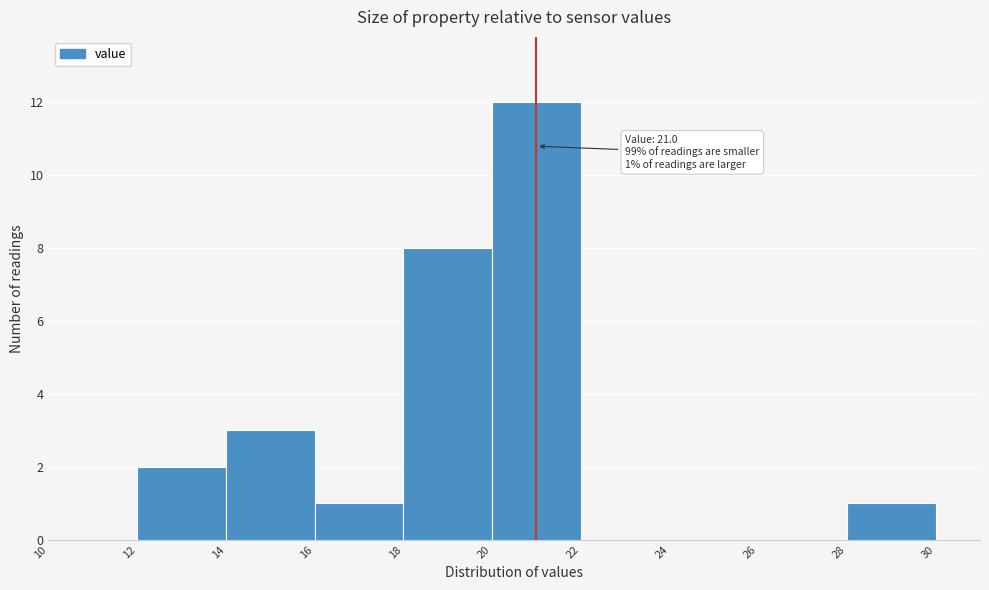

Which range on the x-axis has the tallest bar?

20 to 22